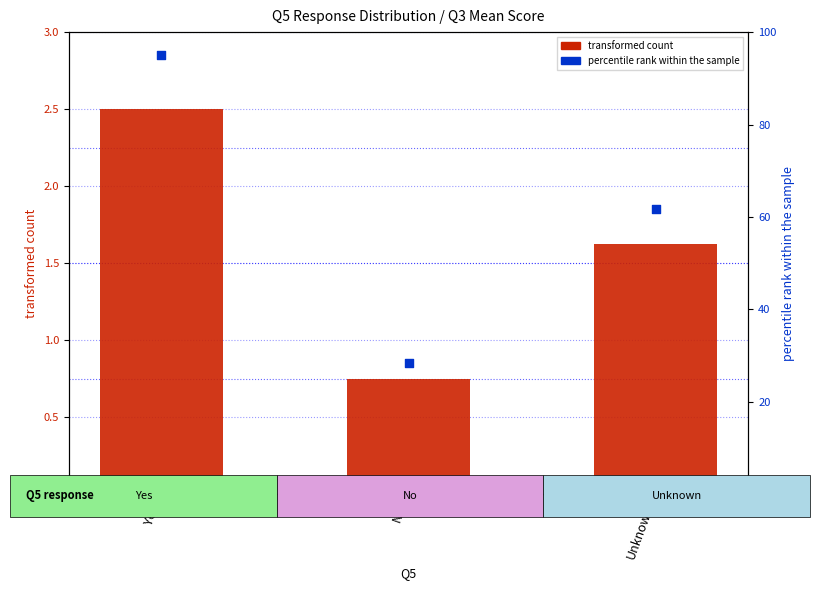

At which category is the sum across all series the highest?

Yes